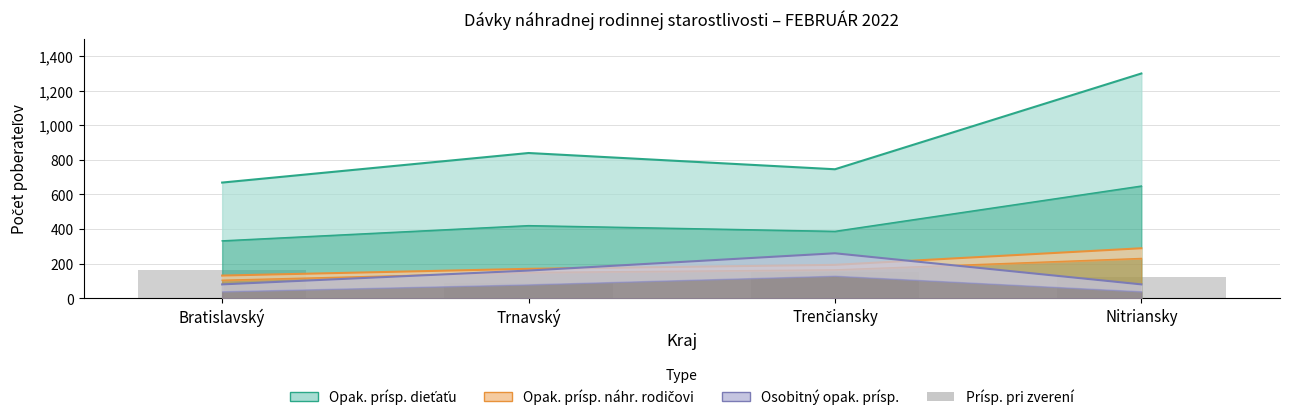

What is the value of the 3rd bar from the left?

150